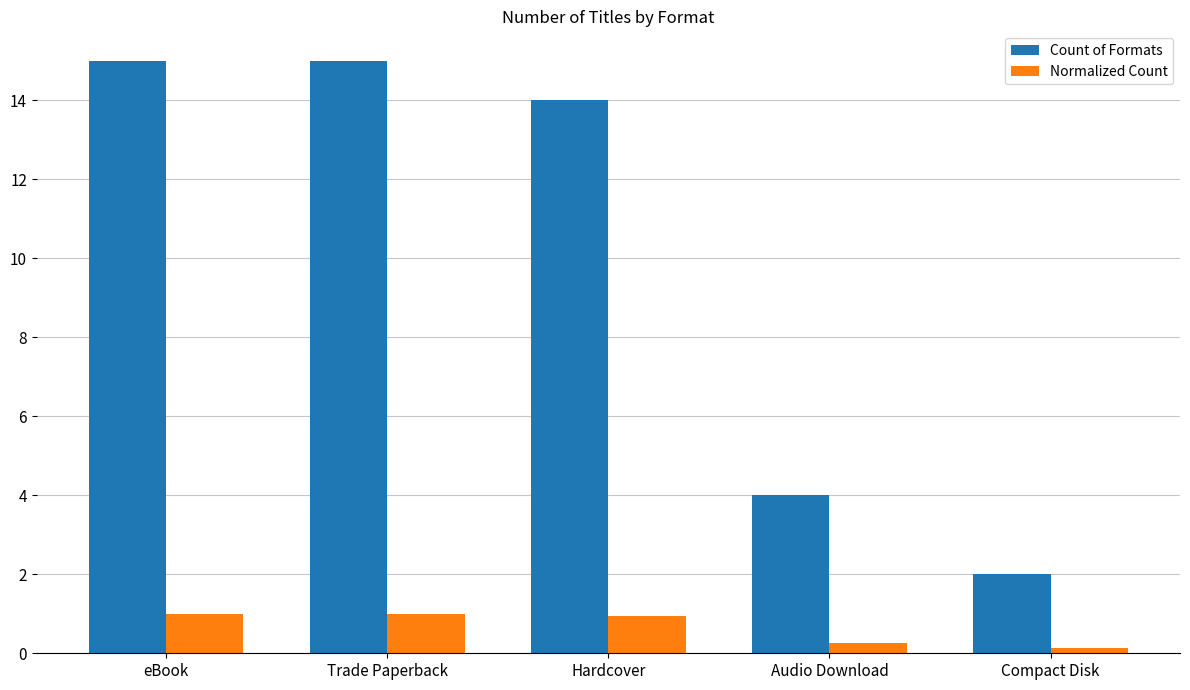

Is the value of Count of Formats at Audio Download greater than the value of Normalized Count at Trade Paperback?

Yes